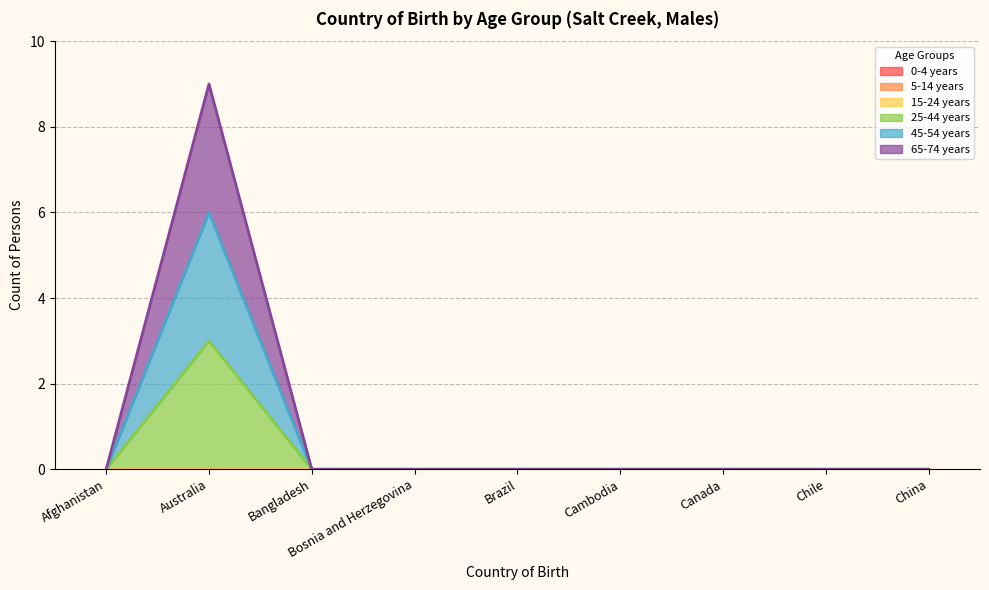

What is the label of the 7th point from the left?

Canada